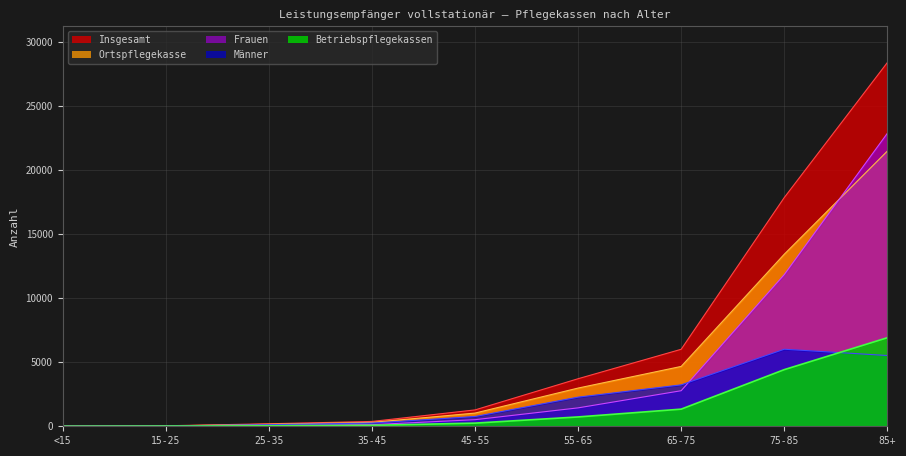

What position from the right is 85+?

1